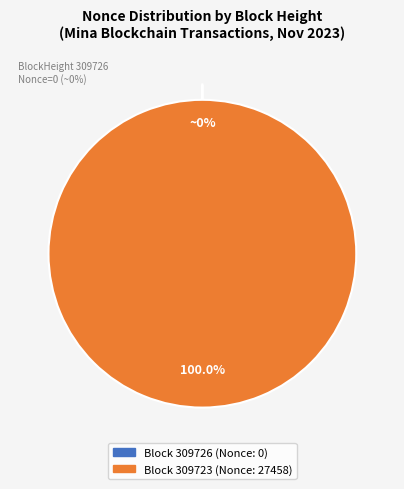

Does any single category account for the majority?

Yes